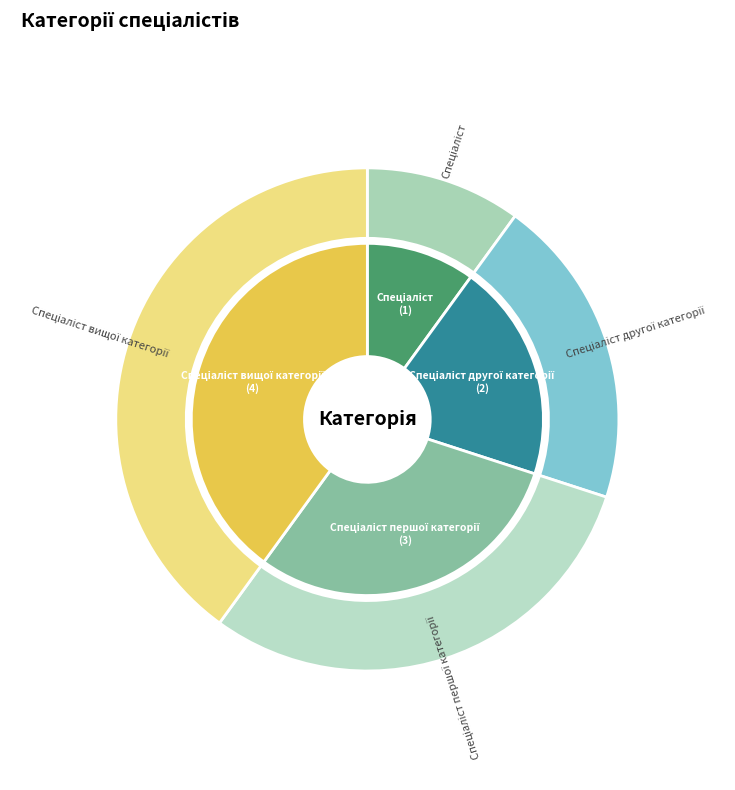

To the nearest percent, what is the average slice percentage?

25%